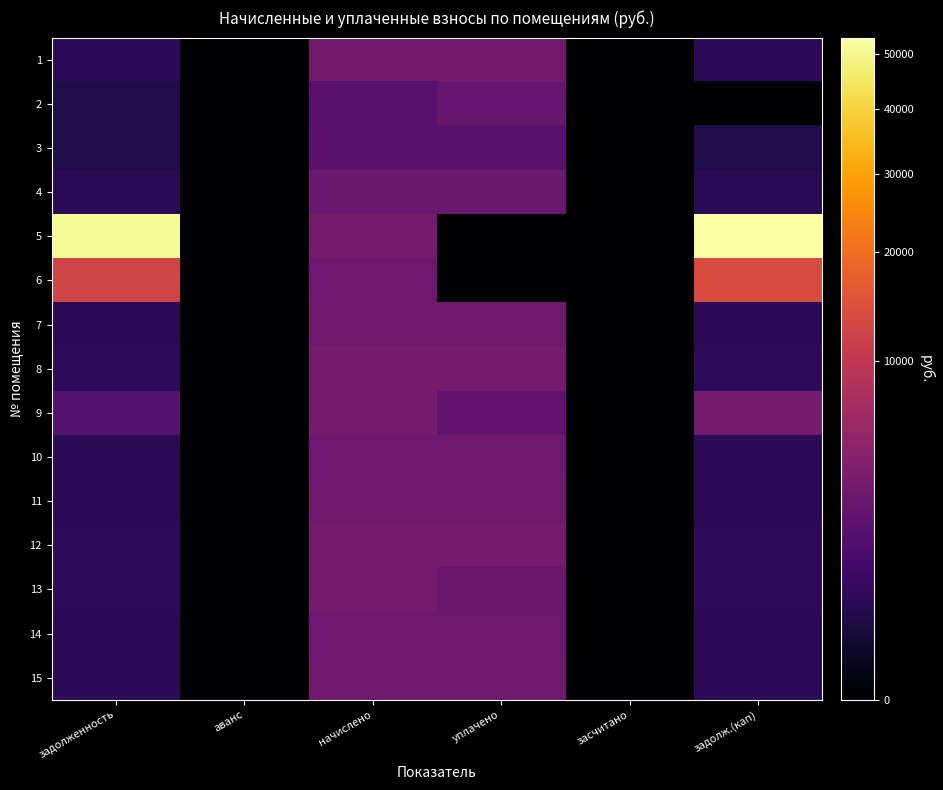

Rank the series by their maximum value, from highest to lowest.

5, 6, 9, 8, 12, 13, 1, 7, 11, 15, 14, 10, 4, 2, 3